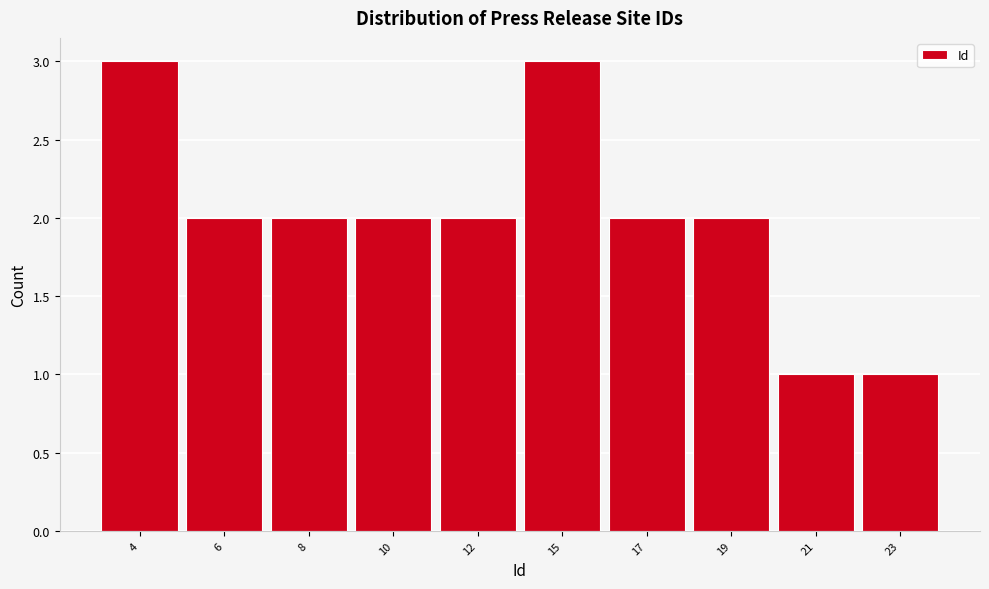

Reading right to left, what are all the values shown in this chart?

1	1	2	2	3	2	2	2	2	3